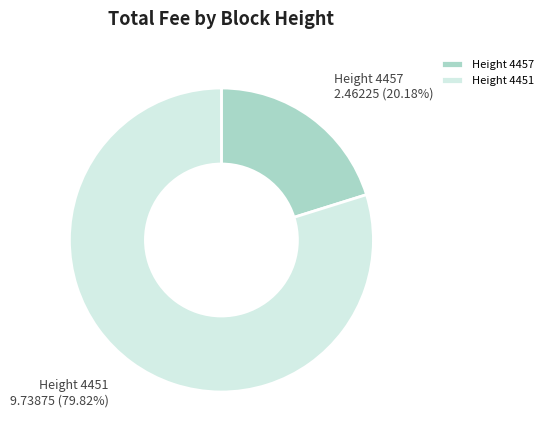

Is the sum of Height 4457 and Height 4451 greater than half?

Yes